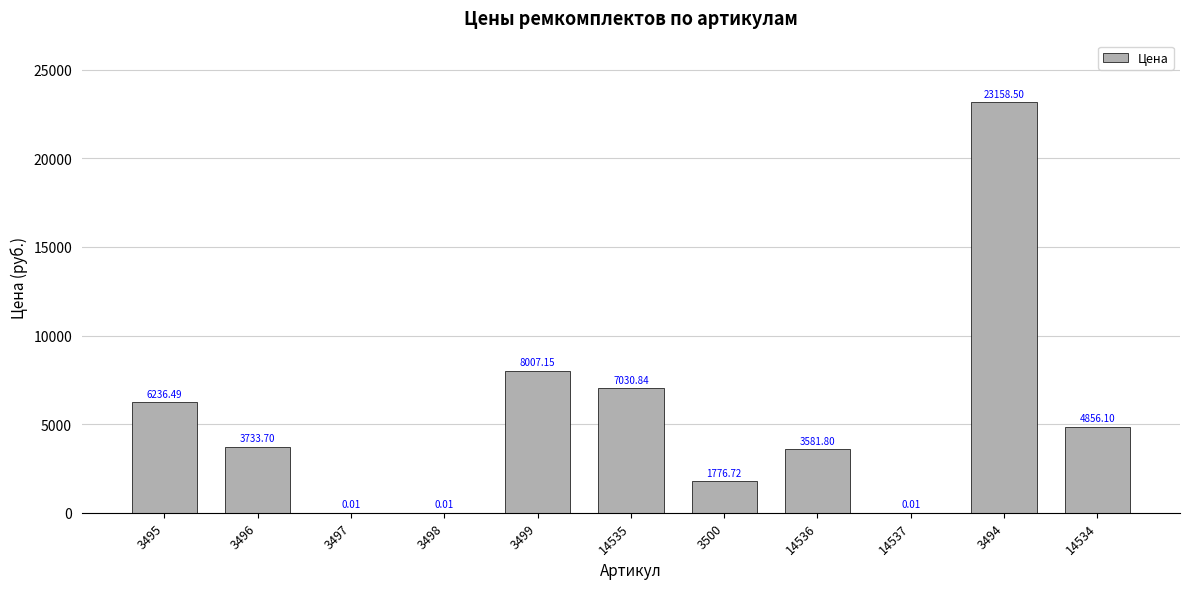

Where does the data first go above 3733?

3495